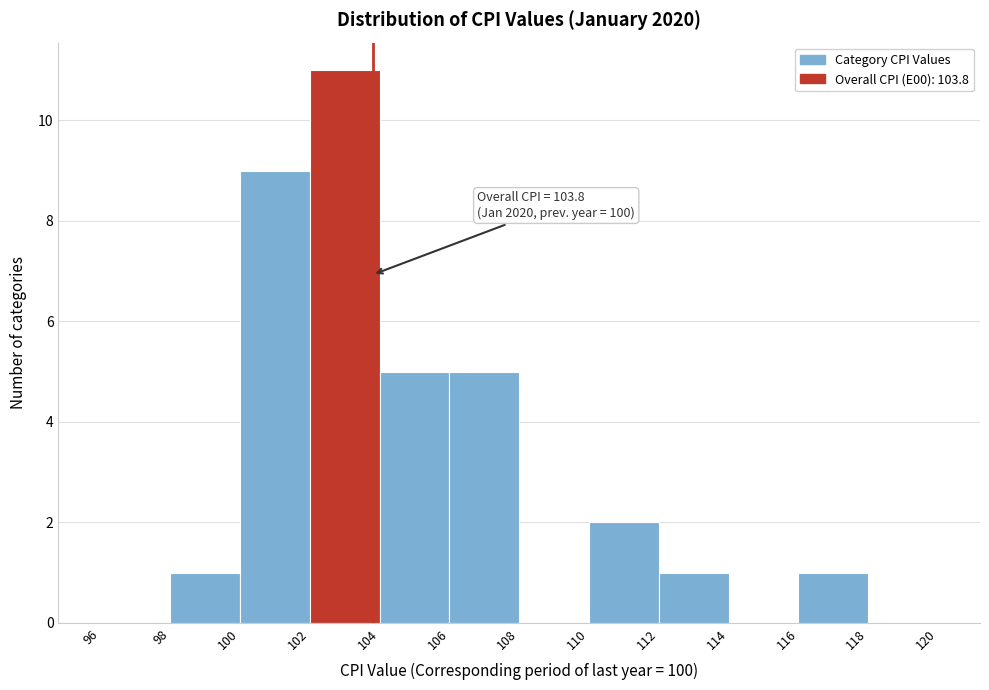

Over which range of the x-axis is the bar tallest?

102 to 104